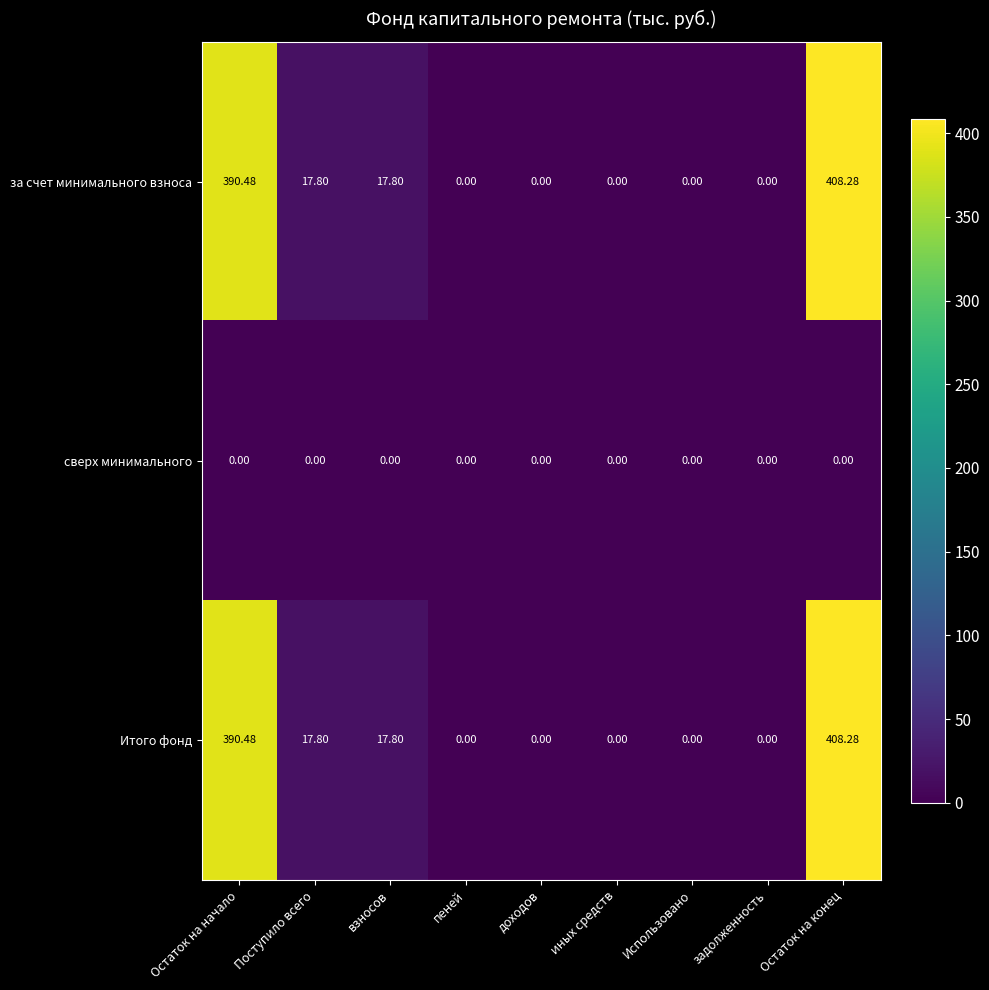

Which category has the highest value across all series?

Остаток на конец